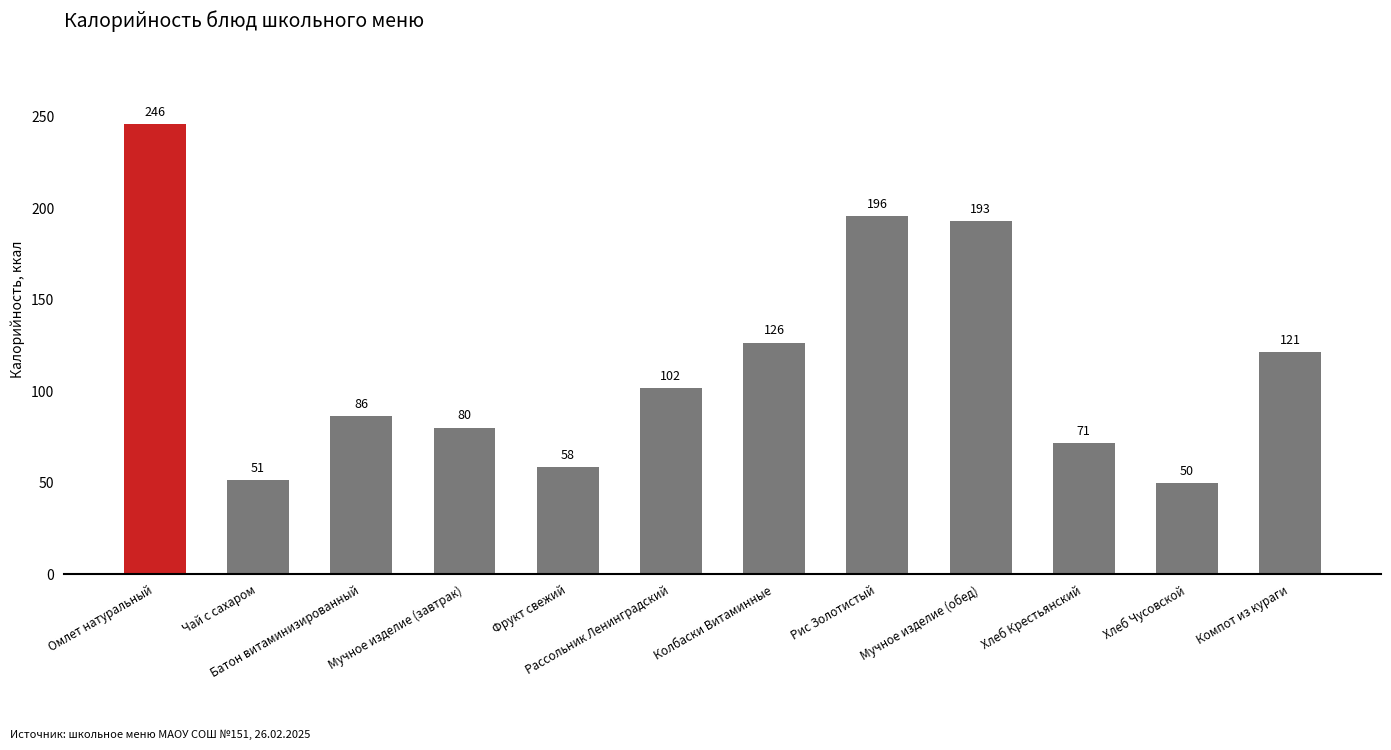

How many series are shown in this chart?

1